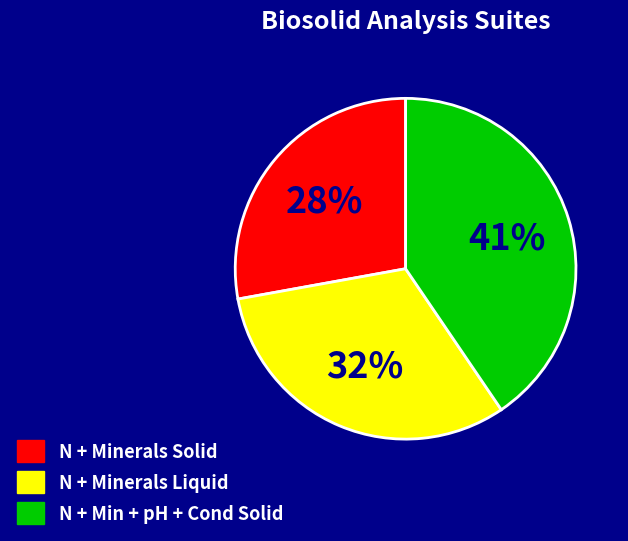

To the nearest percent, what is the difference between the N + Minerals Liquid and N + Minerals Solid slice percentages?

4%